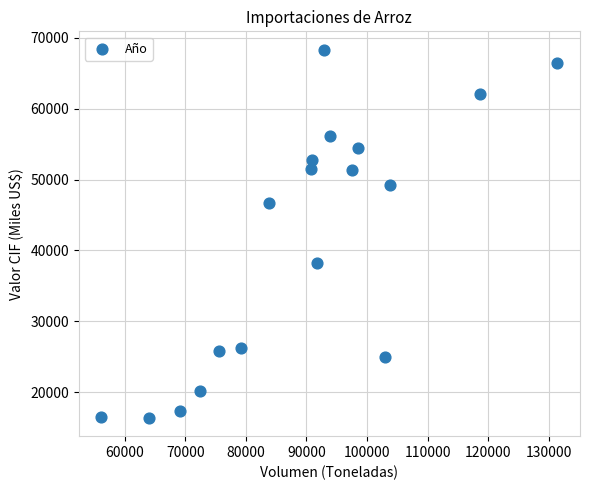

What is the range of Y values (max minus min)?

51953.5